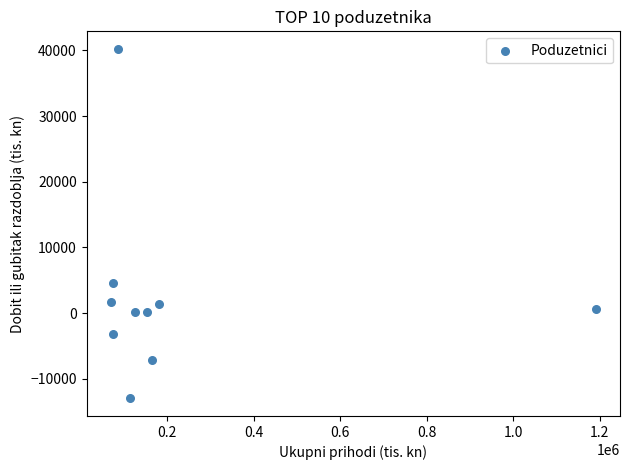

What is the average X value?

223545.5